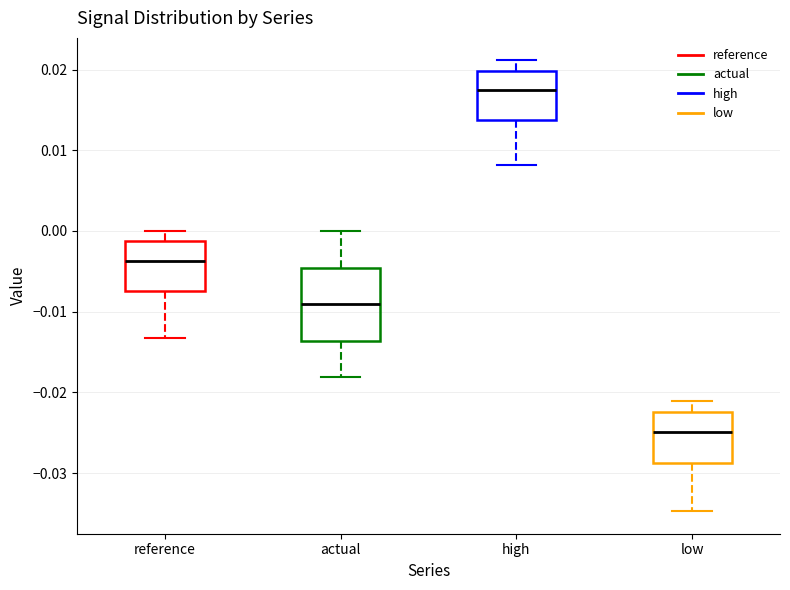

Which box's median line is the lowest?

low